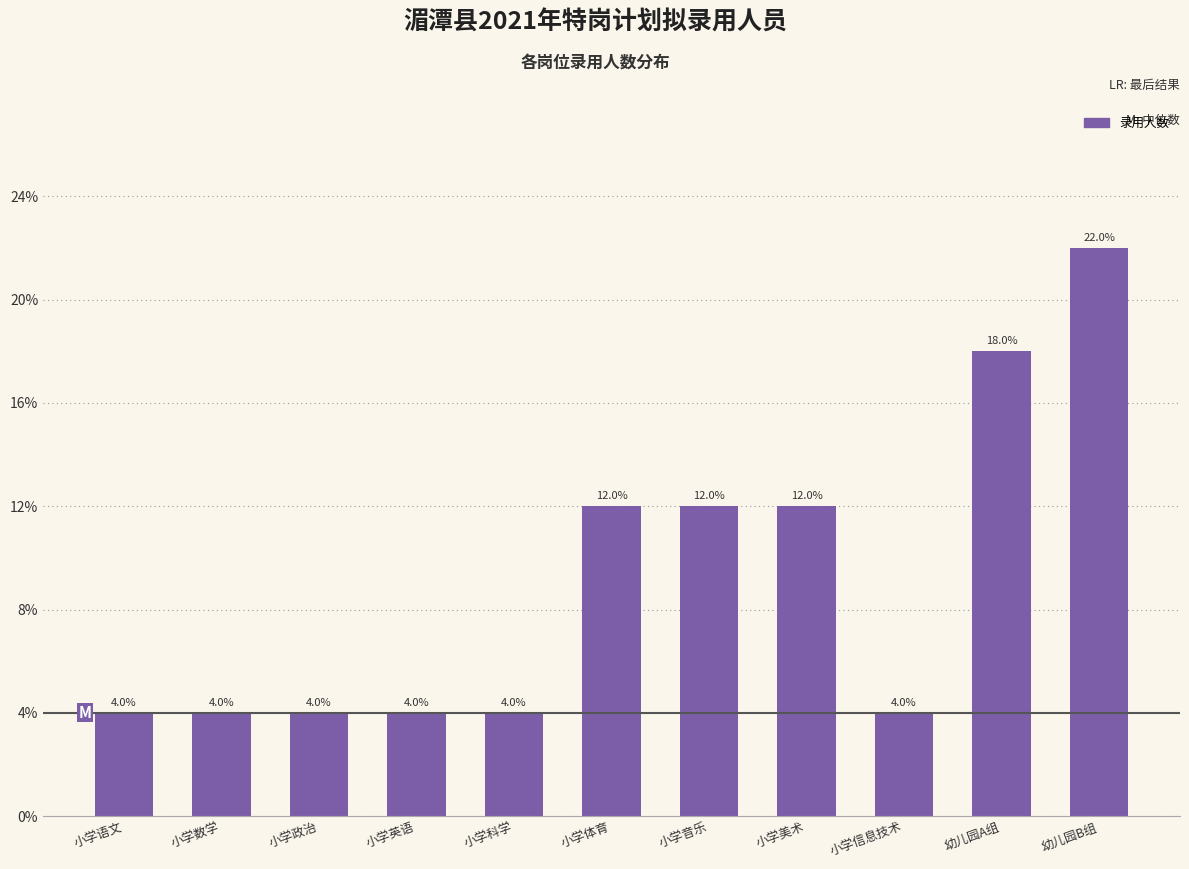

Are the bars horizontal?

No